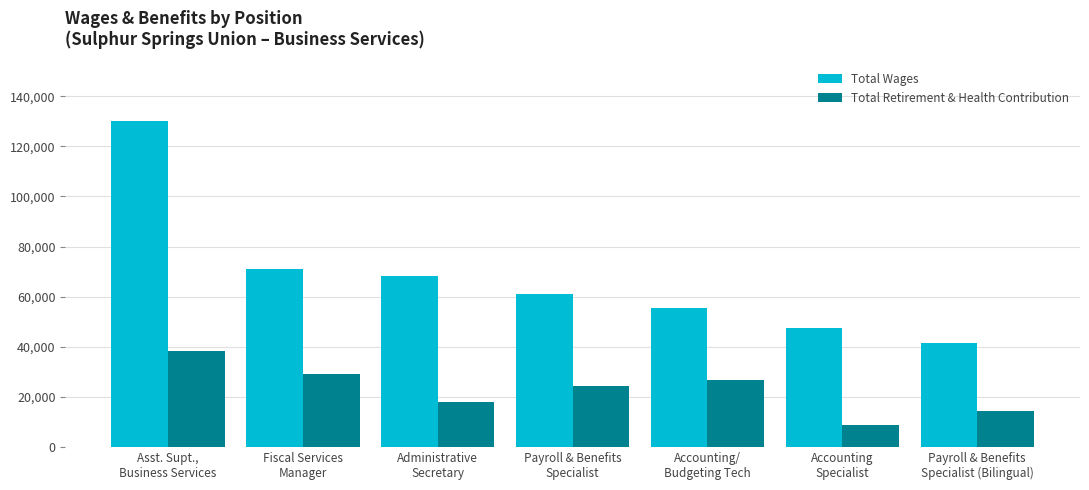

What is the difference between the highest and lowest values at Fiscal Services
Manager?

41926